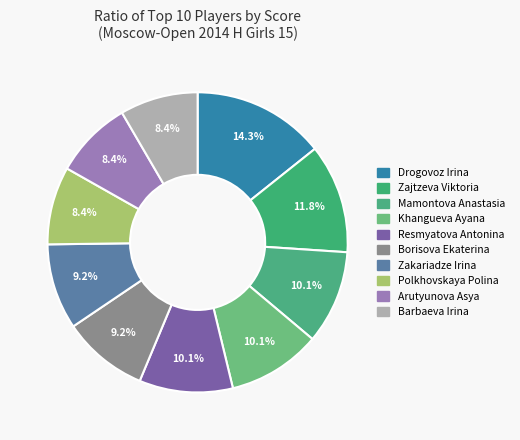

To the nearest percent, what portion does Barbaeva Irina represent?

8%